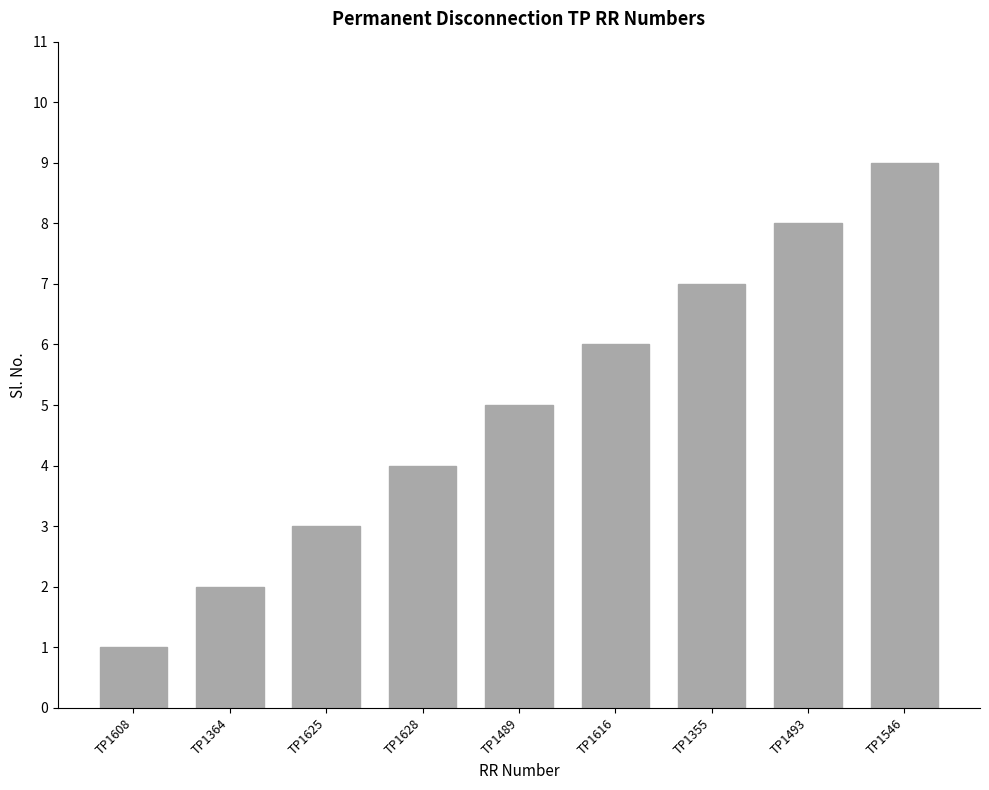

What is the difference between the maximum and minimum values?

8